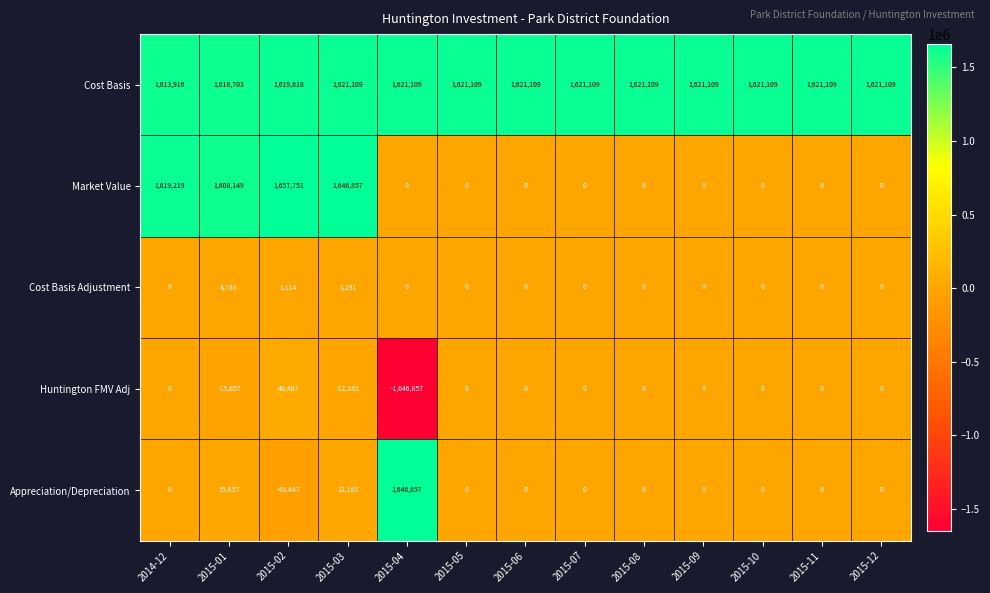

What is the greatest value displayed?

1657751